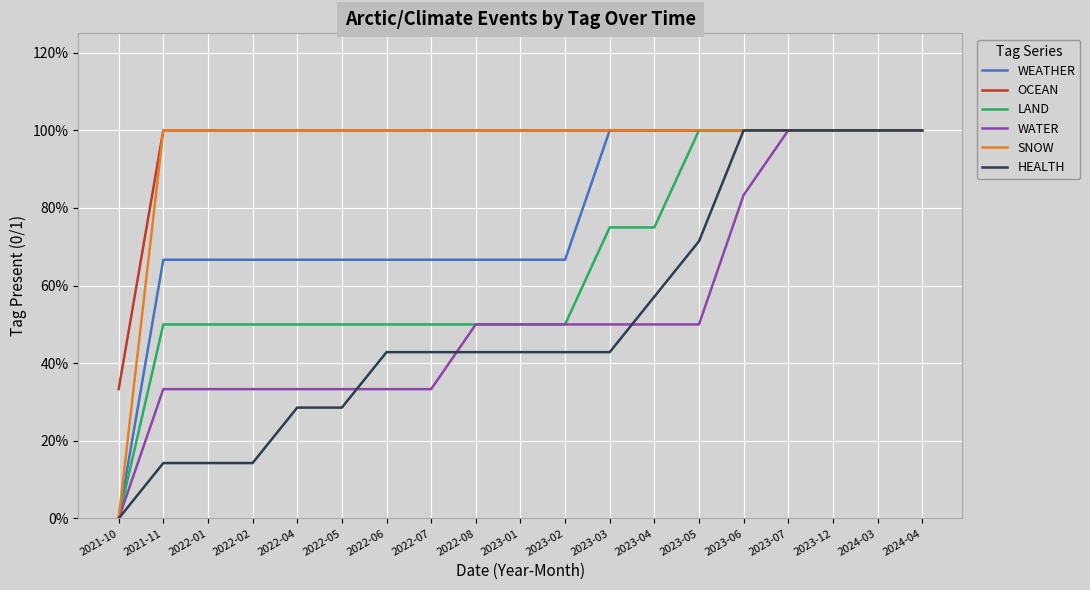

Is this an area chart (filled region under the line)?

No